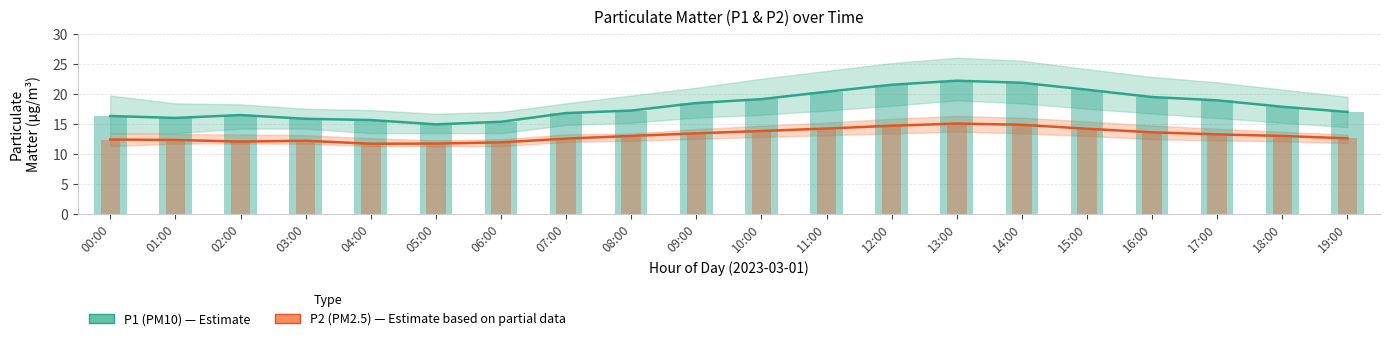

What position from the right is 09:00?

11